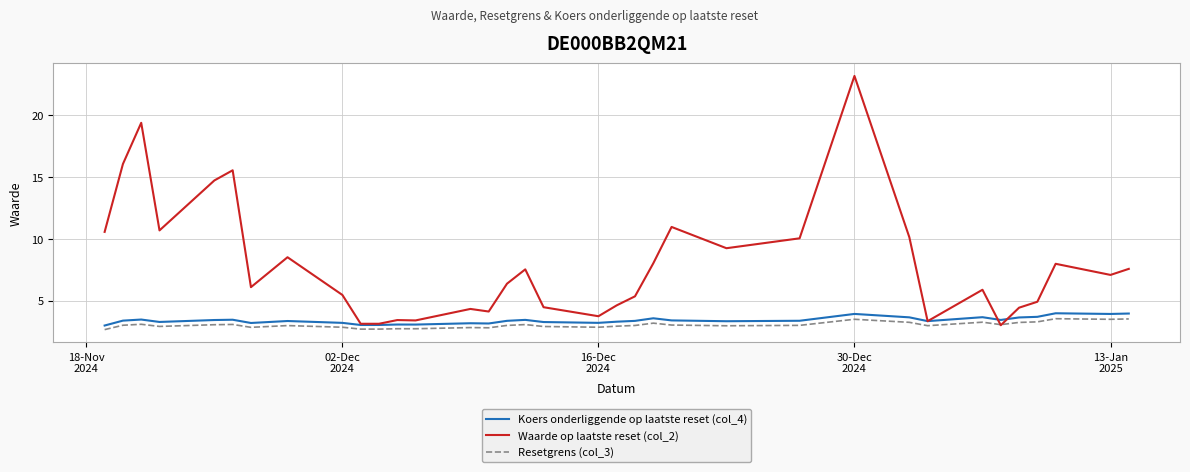

Which series has the largest total across all categories?

Waarde op laatste reset (col_2)